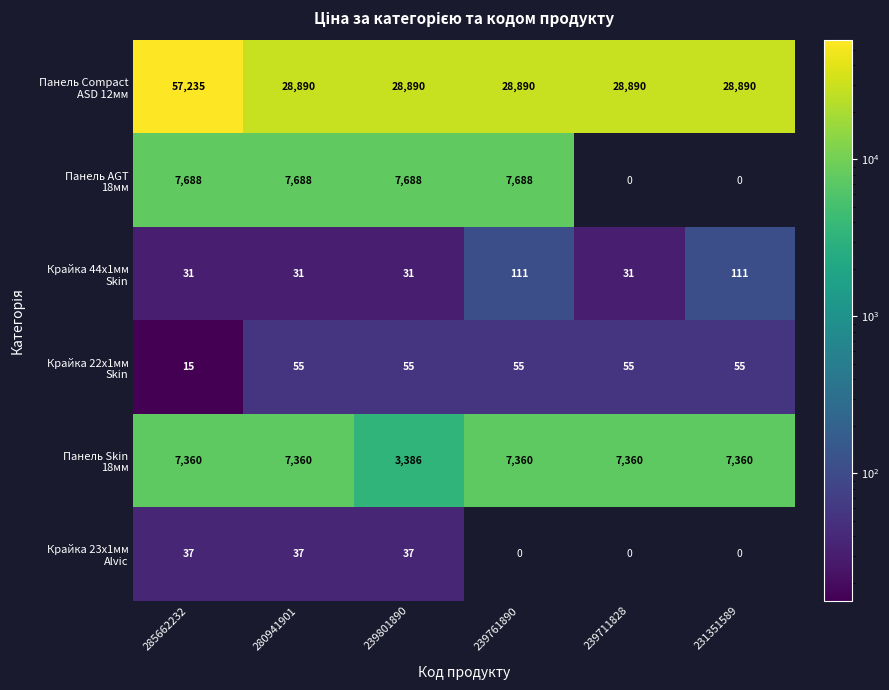

What is the difference between the highest and lowest values at 239801890?

28859